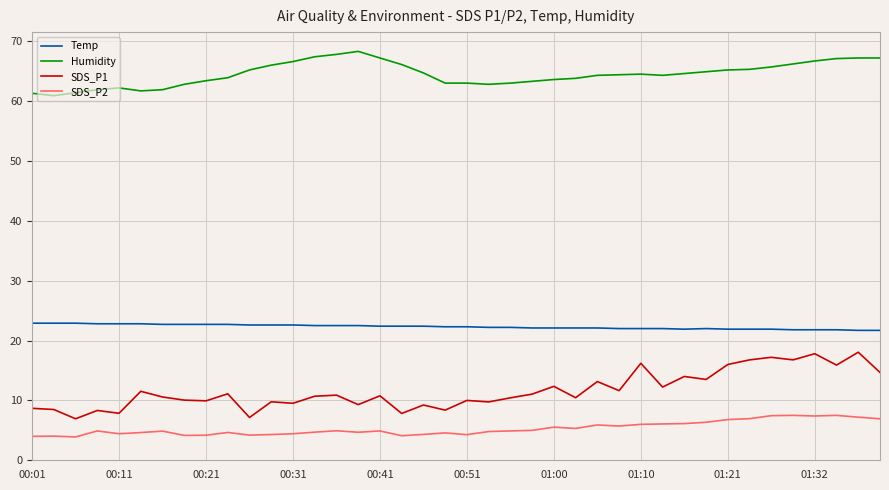

List the series in order of their peak value, lowest first.

SDS_P2, SDS_P1, Temp, Humidity